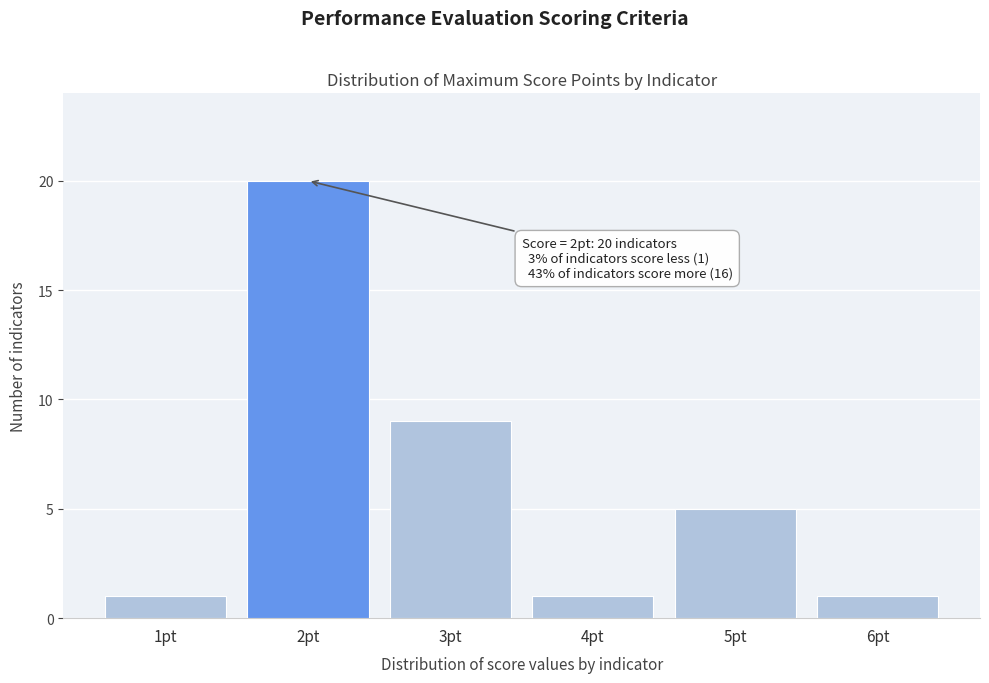

Reading right to left, list all the values displayed in this chart.

6pt=1	5pt=5	4pt=1	3pt=9	2pt=20	1pt=1